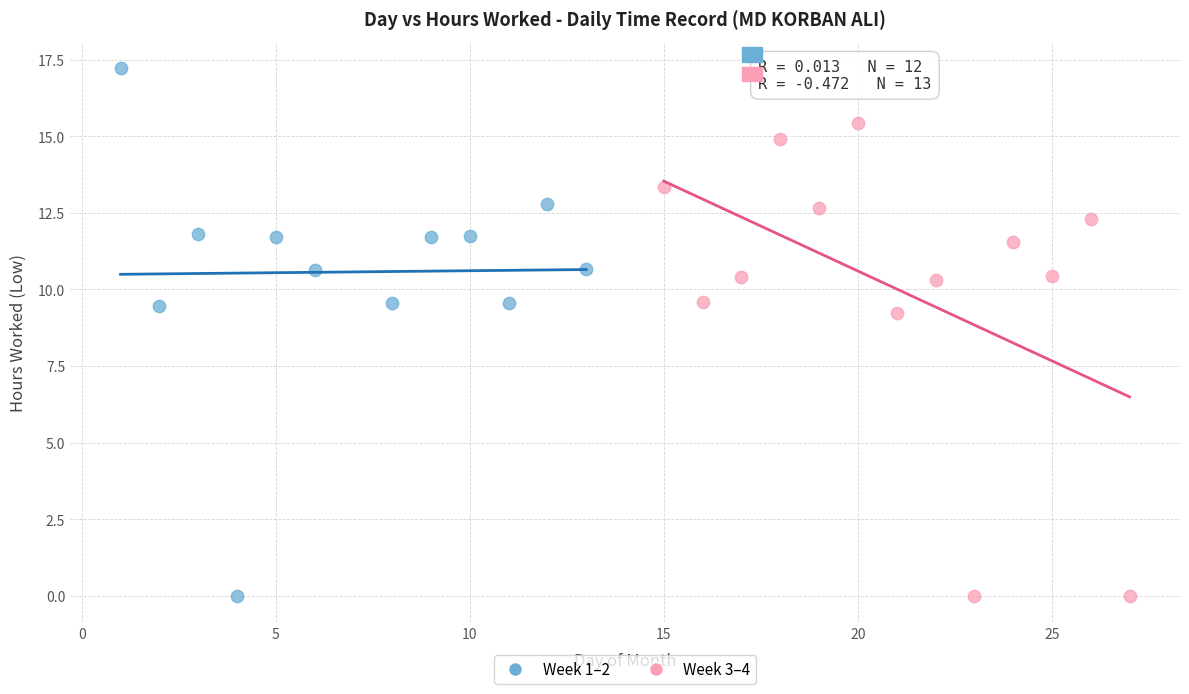

Which series contains the highest Y value?

Week 1–2